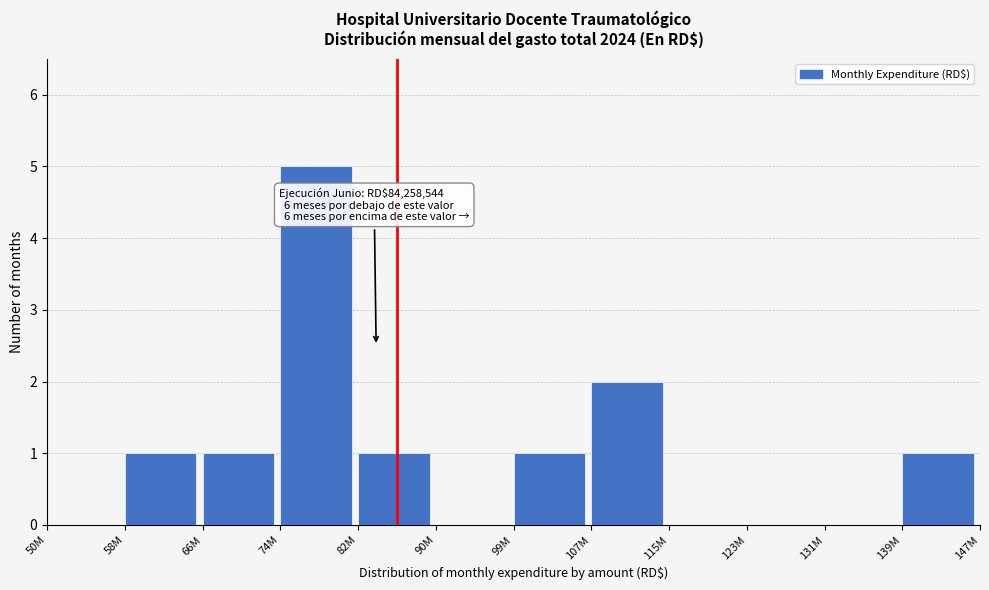

Reading left to right, transcribe all the data shown in this chart.

50M=0	58M=1	66M=1	74M=5	82M=1	90M=0	99M=1	107M=2	115M=0	123M=0	131M=0	139M=1